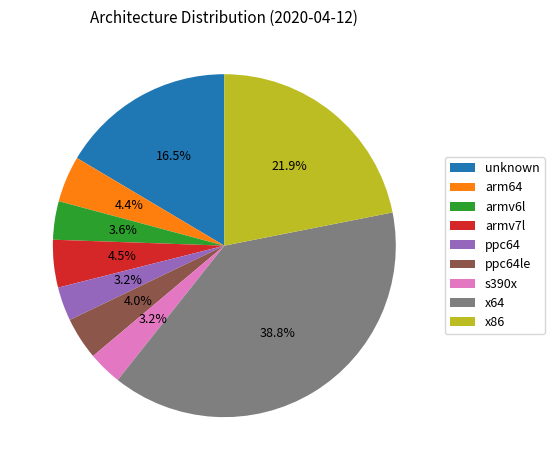

The armv6l slice represents 4% of the pie. True or false?

True